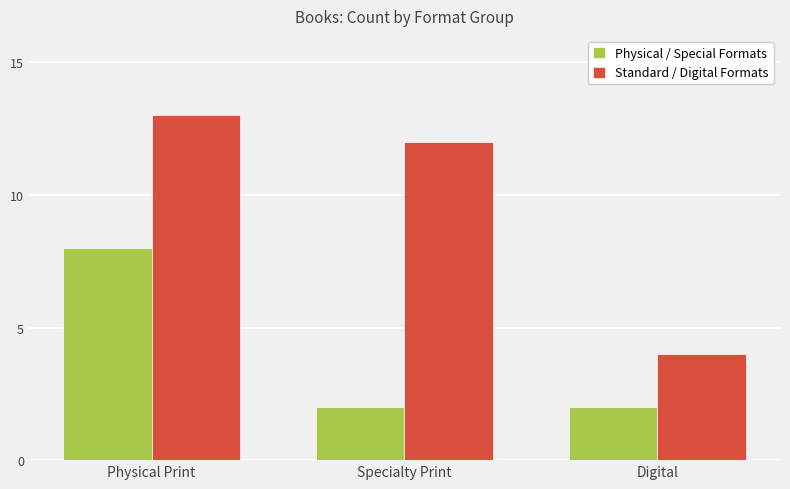

What is the approximate value of Standard / Digital Formats at Physical Print?

13